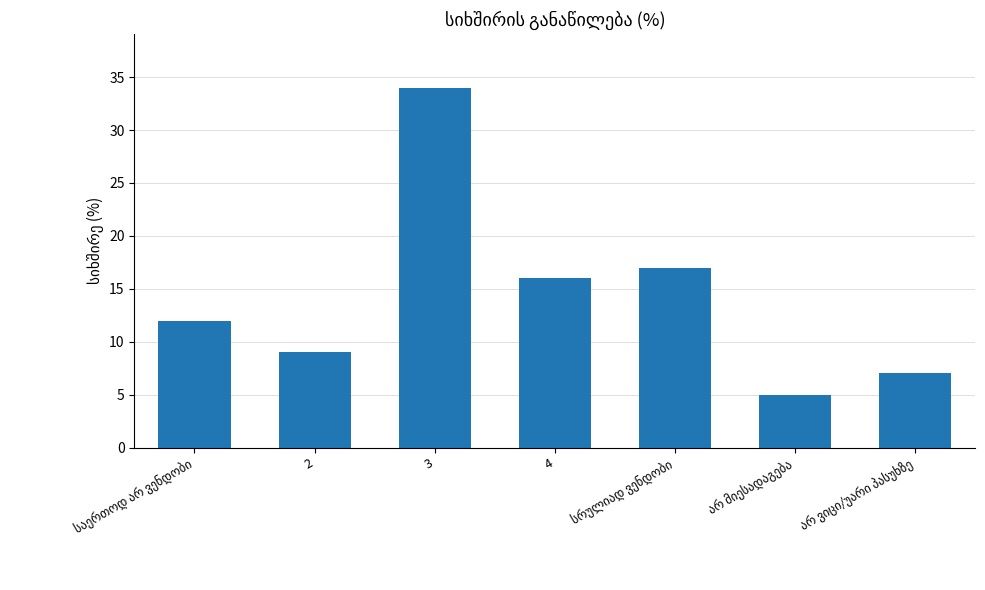

What is the minimum value shown in the chart?

5